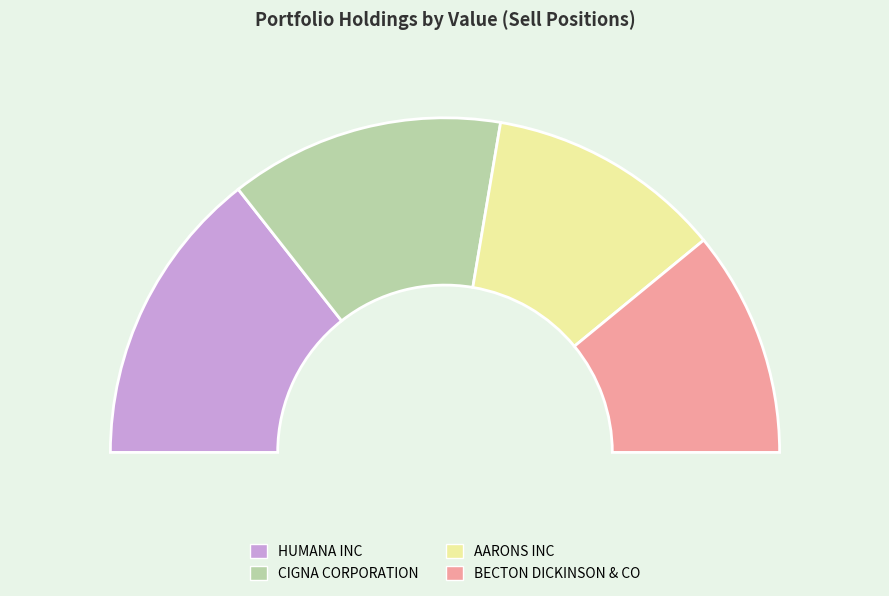

Count the number of slices in the pie.

4